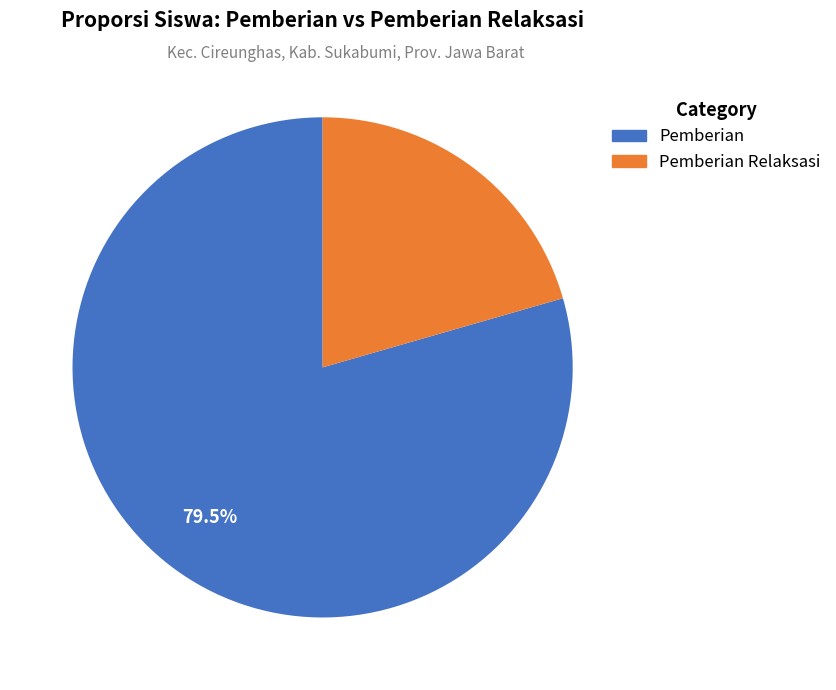

What is the ratio of the value at Pemberian to the value at Pemberian Relaksasi?

3.9